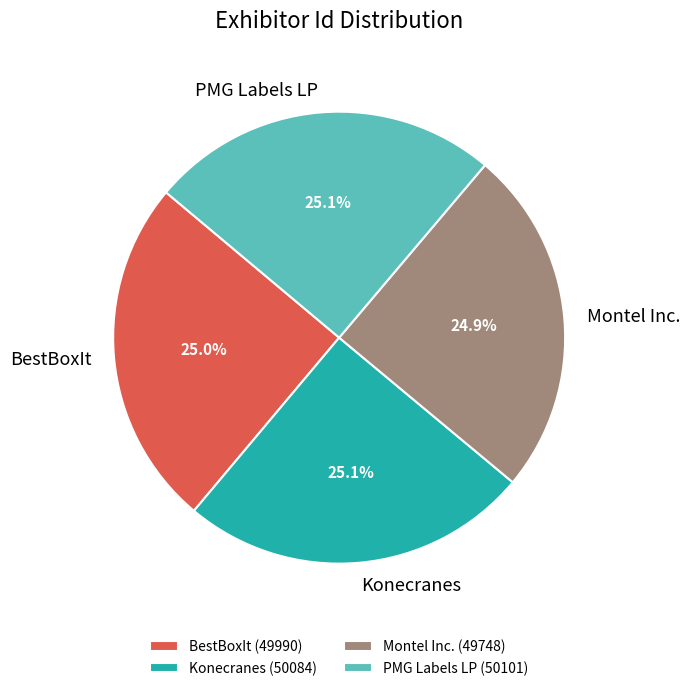

Approximately how many times larger is the value at Montel Inc. compared to BestBoxIt?

1.0